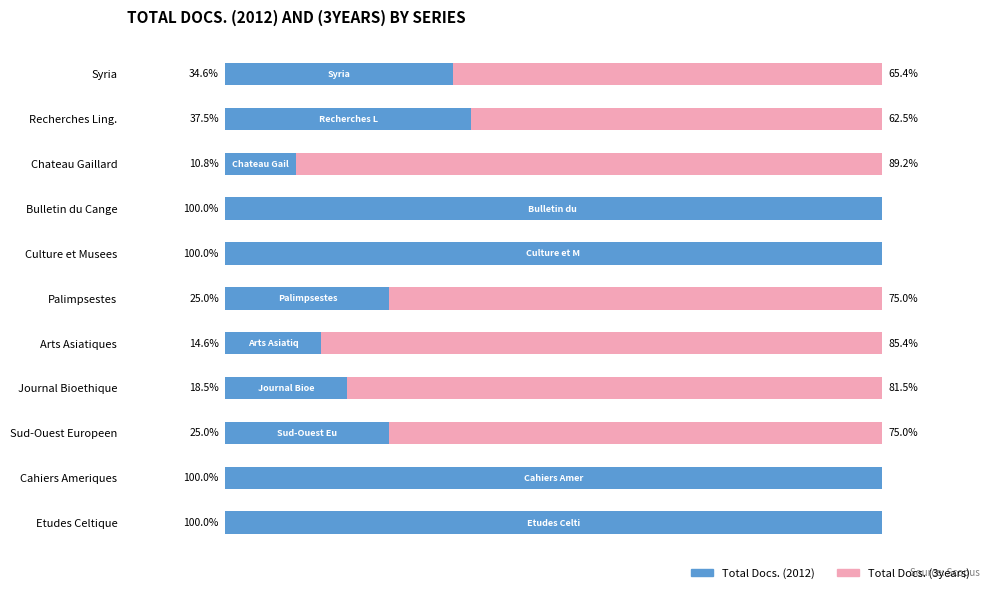

At which label is Total Docs. (2012) closest to 55?

Recherches Ling.